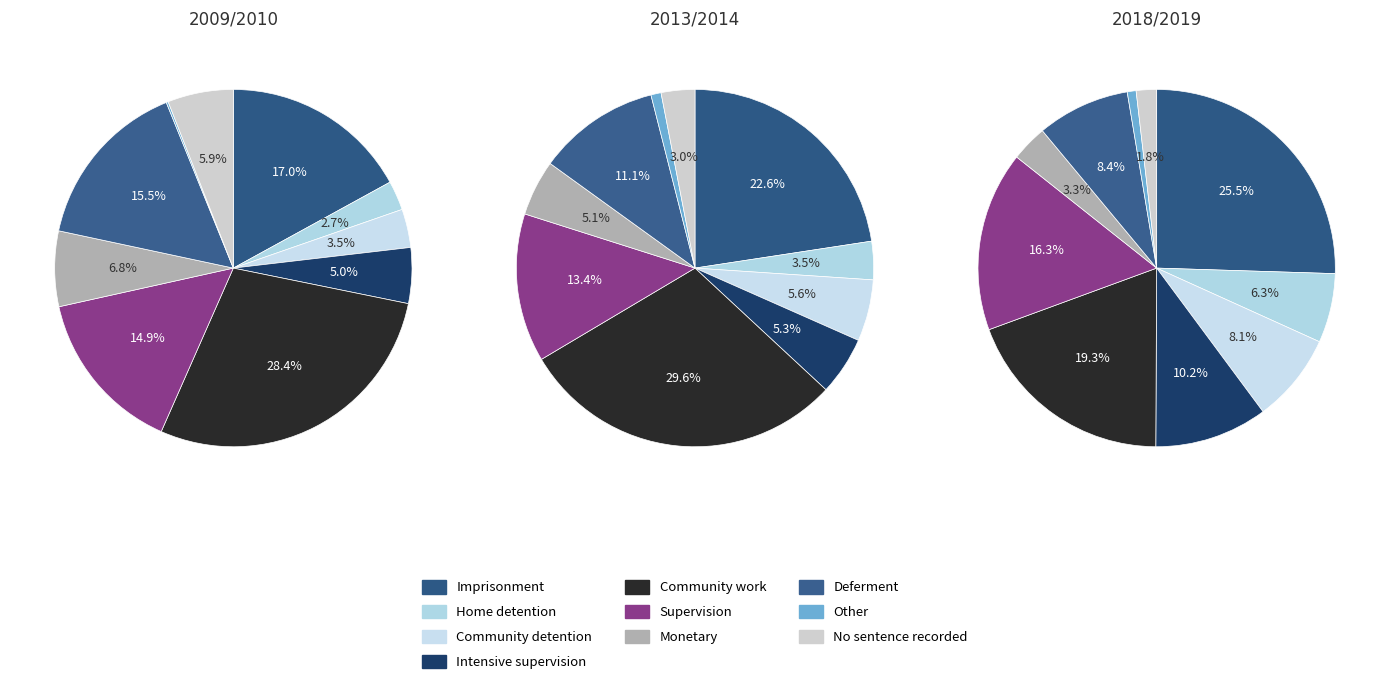

Is there a majority slice in this chart?

No